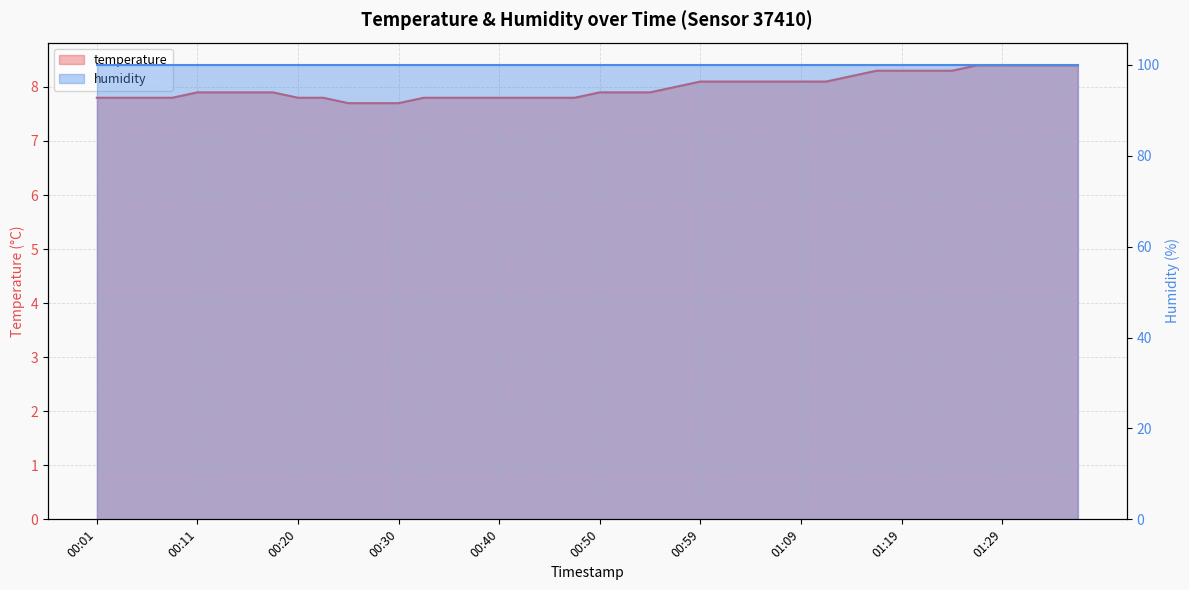

The value at 00:45 is 2.0. True or false?

False